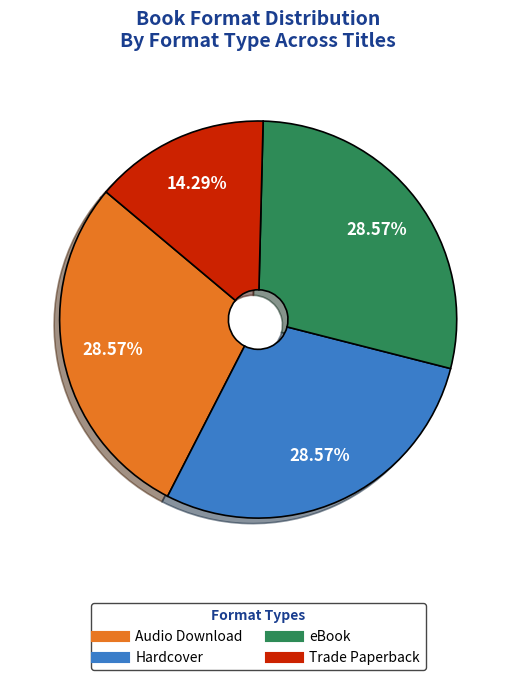

How many slices are in this pie chart?

4